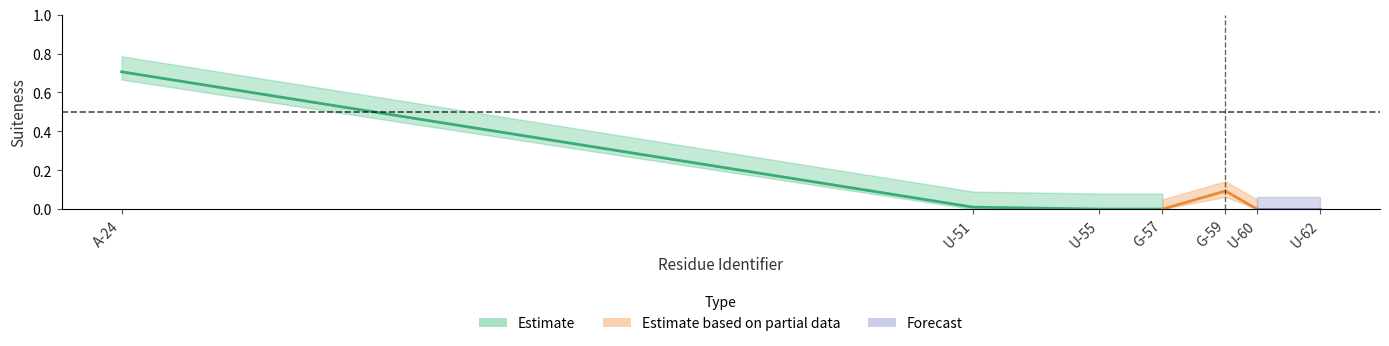

What is the maximum value shown in the chart?

0.7